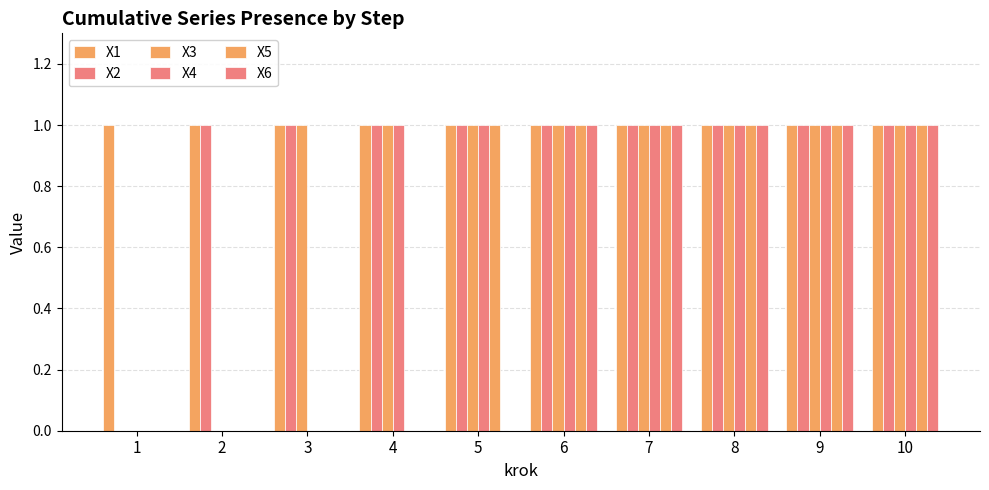

What is the difference between the maximum and minimum values in the X3 series?

1